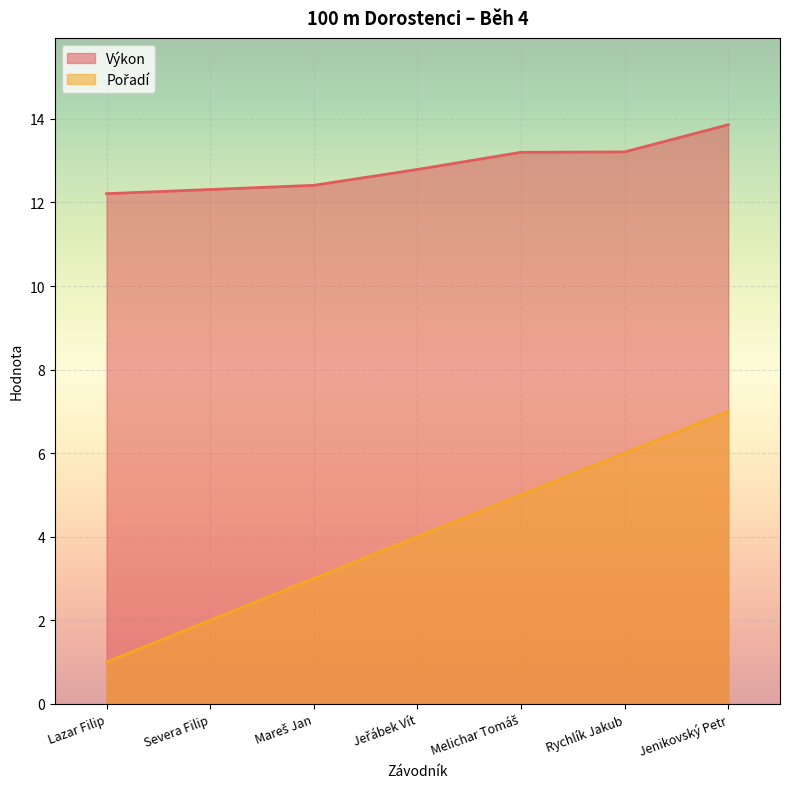

List the series in order of their overall mean, highest first.

Výkon, Pořadí